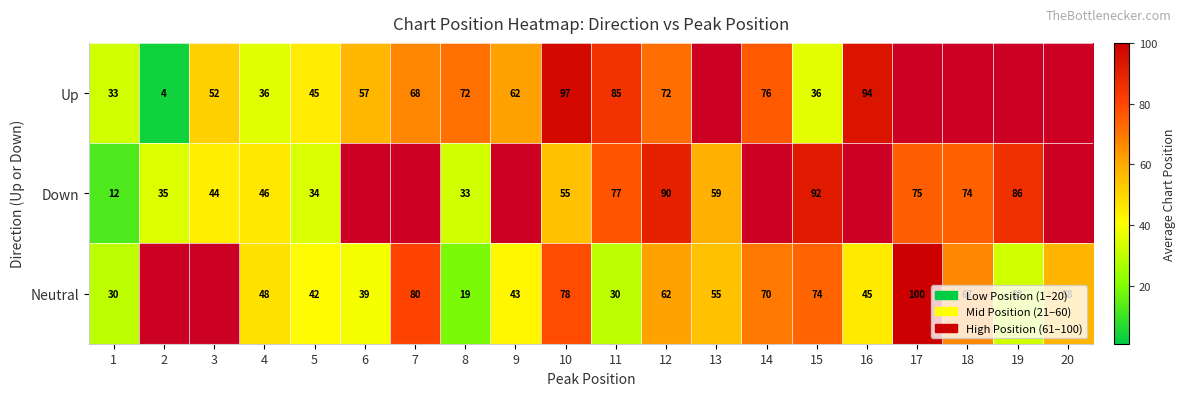

Is it true that Down equals 19.6 at 2?

False